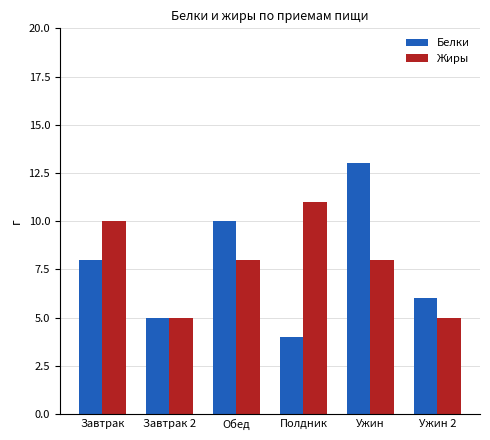

Is it true that Белки equals 10 at Обед?

True